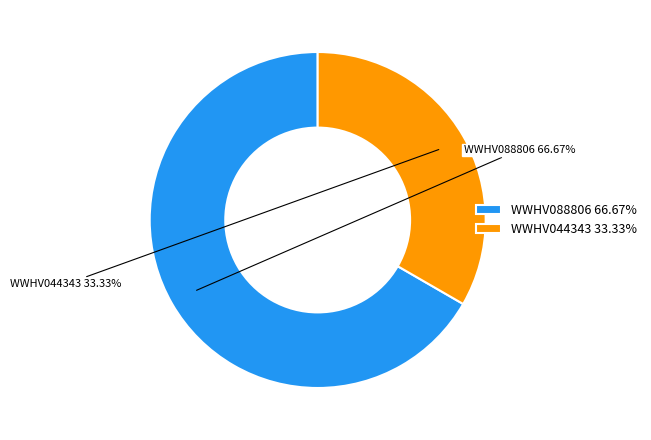

To the nearest percent, what is the combined percentage of WWHV044343 and WWHV088806?

100%